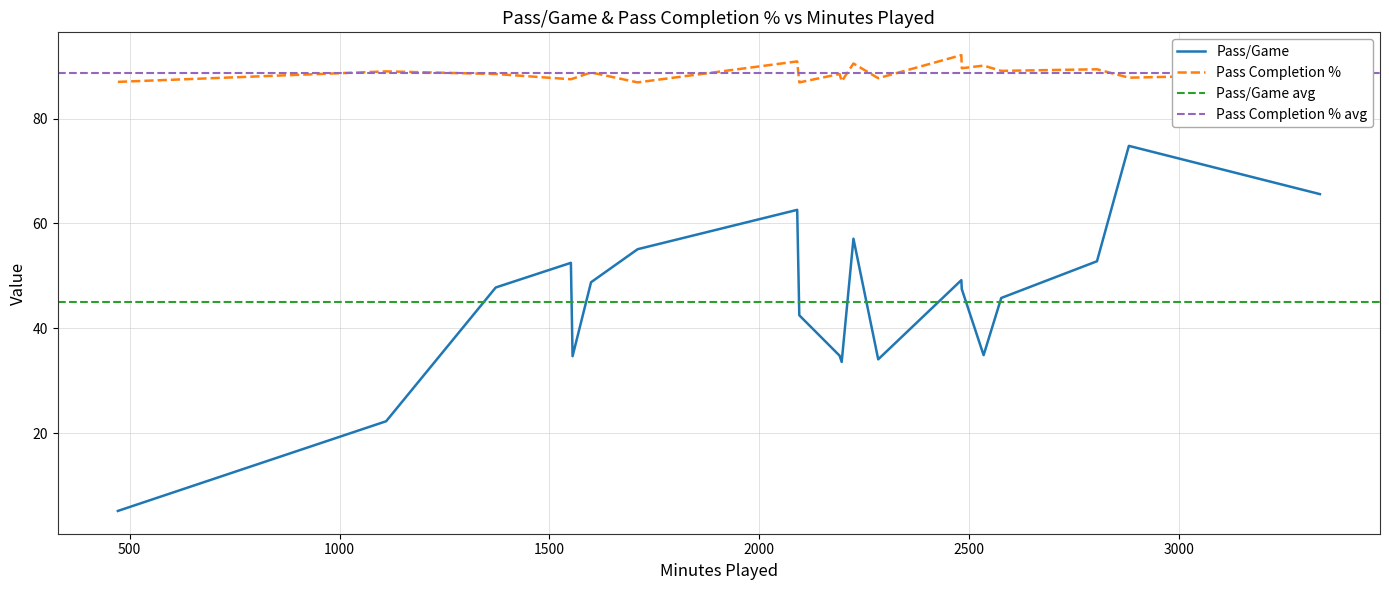

At how many categories does at least one series exceed 11?

20